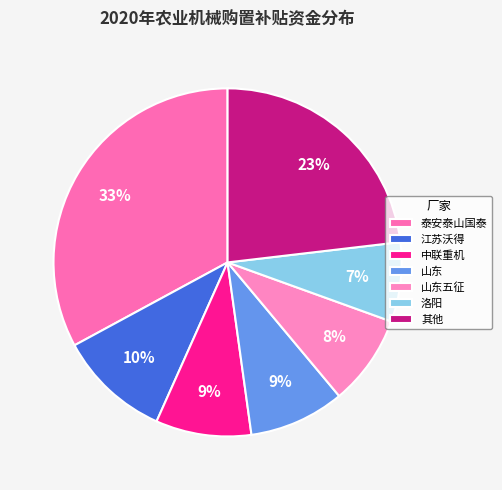

Which slice is the largest?

泰安泰山国泰